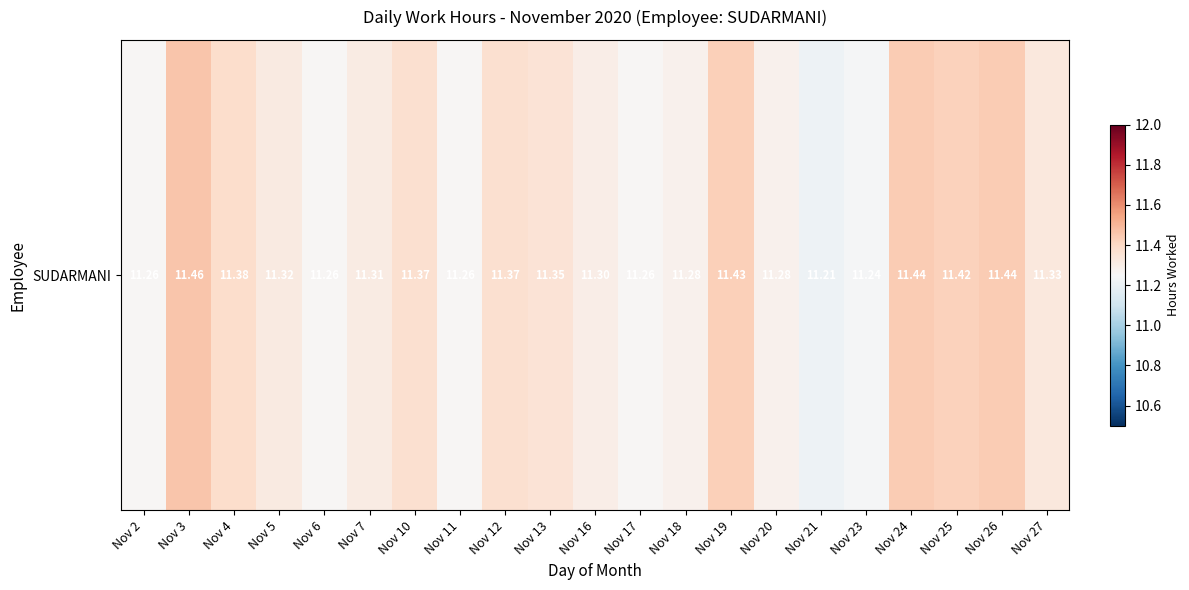

Which category has the highest value across all series?

Nov 3